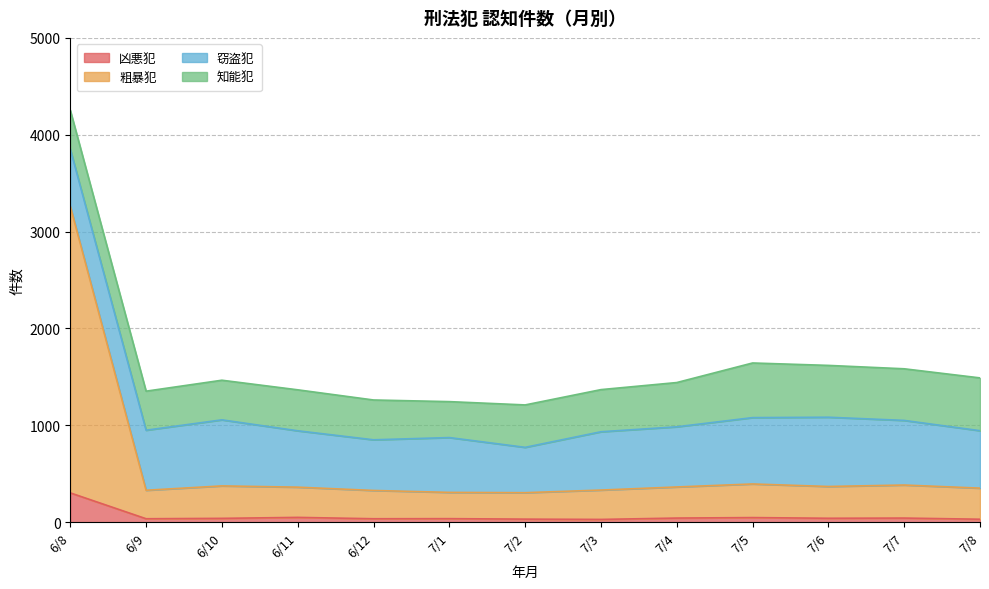

How many interior local valleys does the 粗暴犯 series have?

3